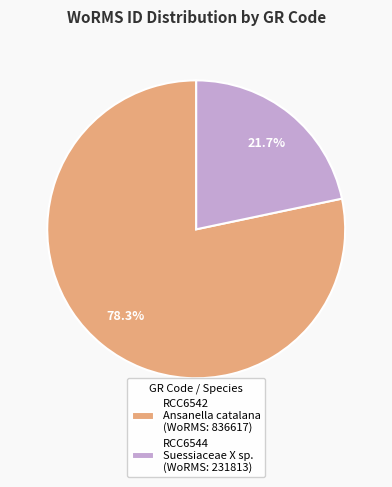

Is RCC6544 Suessiaceae X sp. (WoRMS: 231813) the majority of the pie?

No